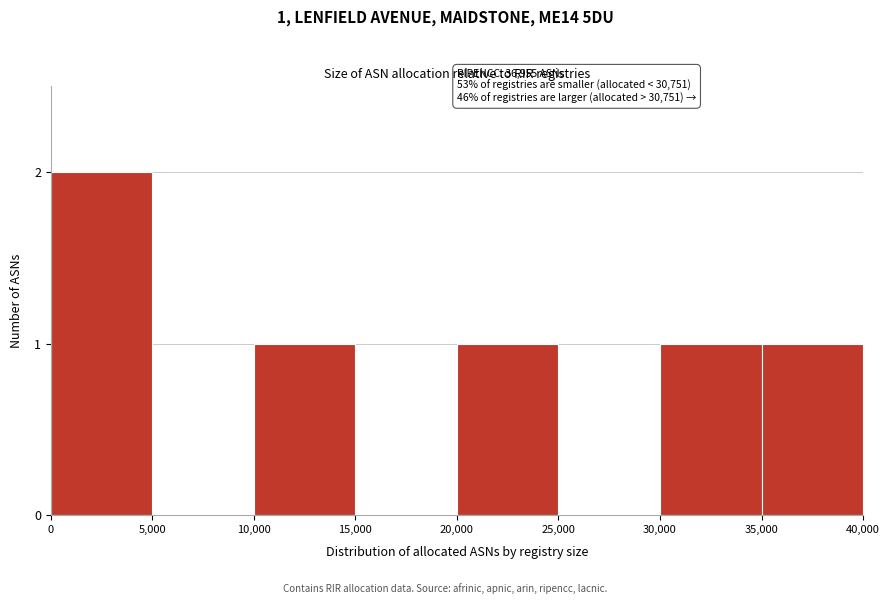

Reading left to right, list all the values displayed in this chart.

0=2	5,000=0	10,000=1	15,000=0	20,000=1	25,000=0	30,000=1	35,000=1